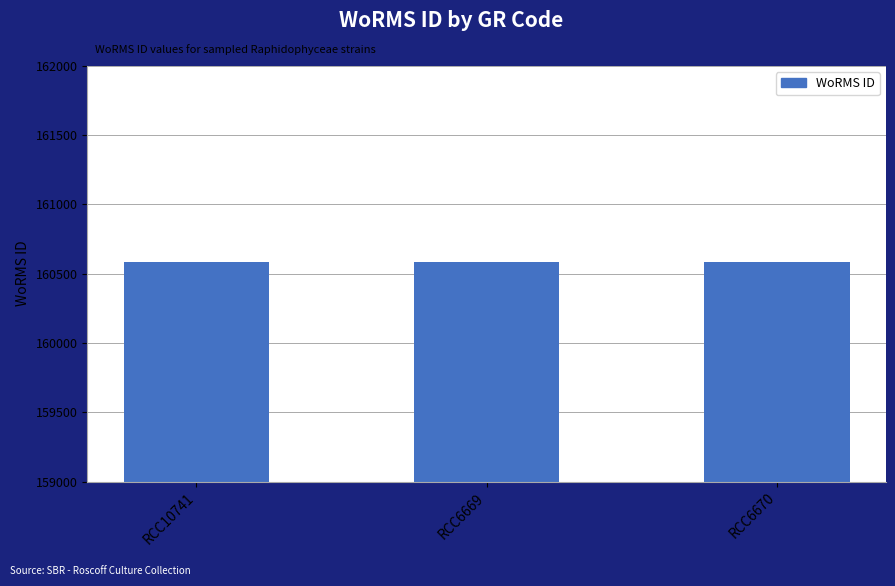

What is the greatest value displayed?

160585